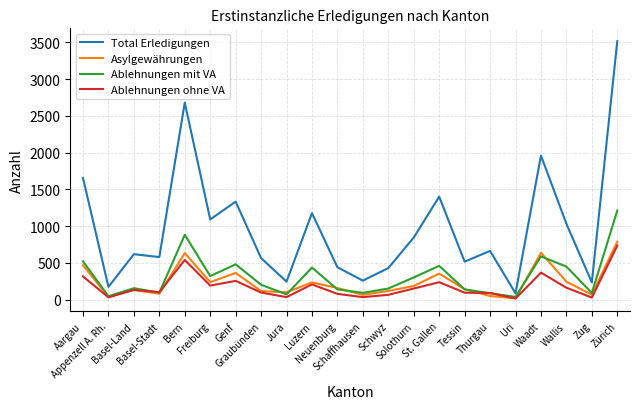

What position from the right is Bern?

18